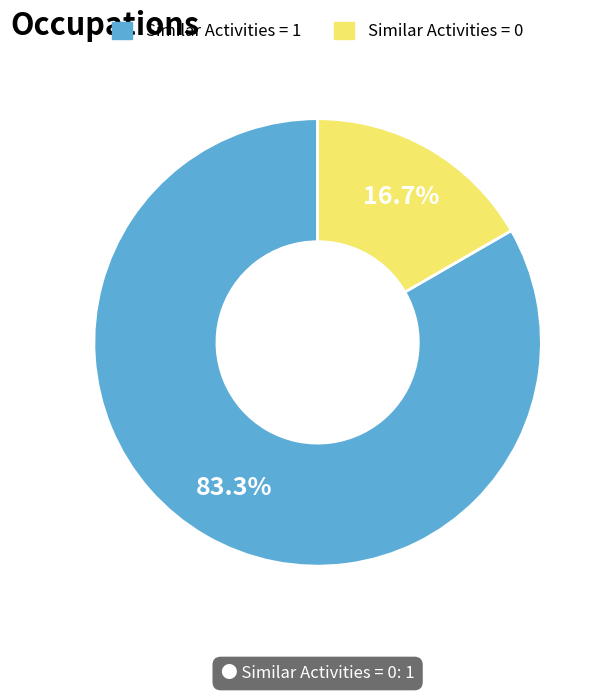

Is there any slice that represents more than half of the pie?

Yes